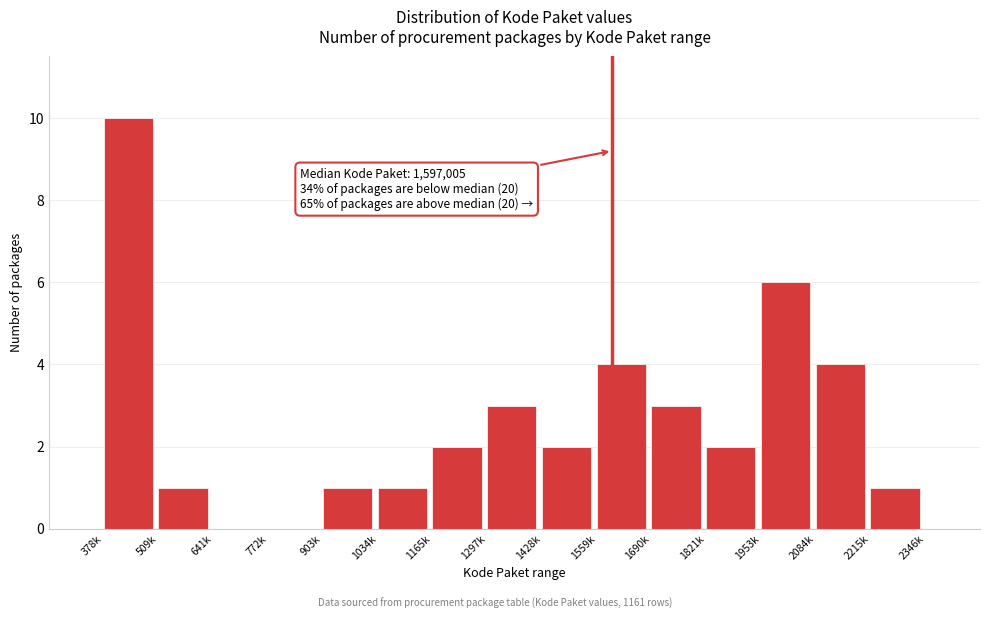

Reading left to right, extract all data points from this chart.

378k=10	509k=1	641k=0	772k=0	903k=1	1034k=1	1165k=2	1297k=3	1428k=2	1559k=4	1690k=3	1821k=2	1953k=6	2084k=4	2215k=1